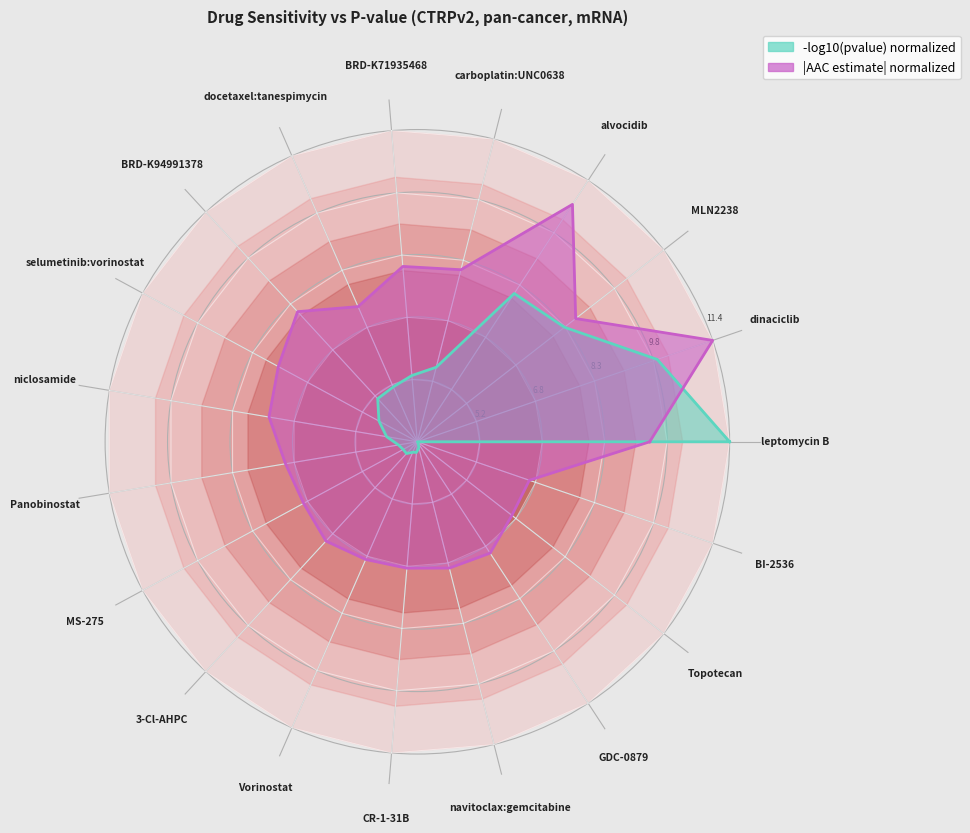

What is the label of the 10th point from the left?

niclosamide